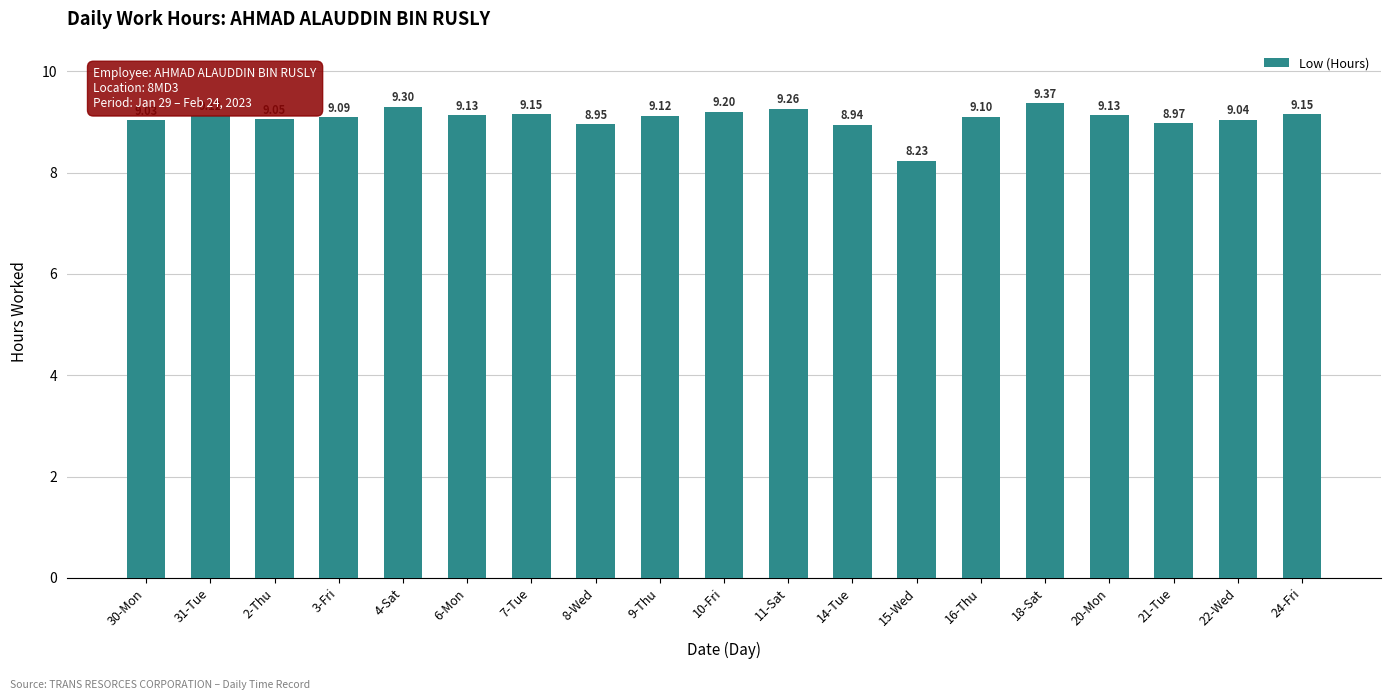

Where does the data first go above 9?

30-Mon